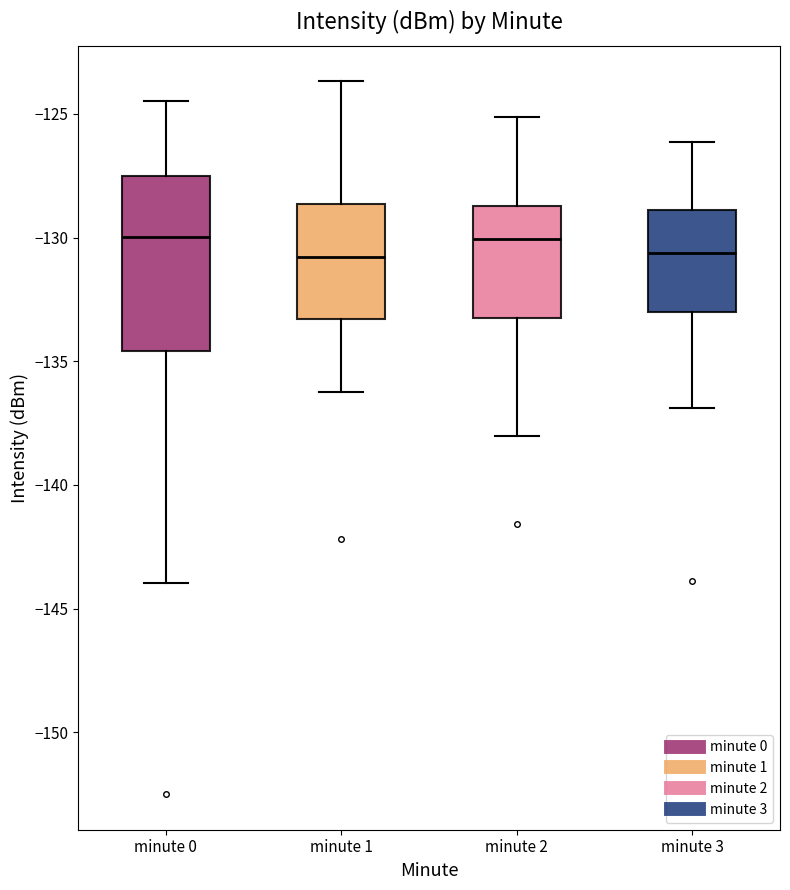

Reading left to right, transcribe this box plot: for each box, give where its median line is, the range the box spans, and where its two whiskers end, as read against the y-axis. The values are not printed on the chart, so give them approximately, as read against the axis.

minute 0: median -130.0, box -134.5 to -127.5, whiskers -144.0 to -124.5
minute 1: median -131.0, box -133.5 to -128.5, whiskers -136.5 to -123.5
minute 2: median -130.0, box -133.0 to -128.5, whiskers -138.0 to -125.0
minute 3: median -130.5, box -133.0 to -129.0, whiskers -137.0 to -126.0